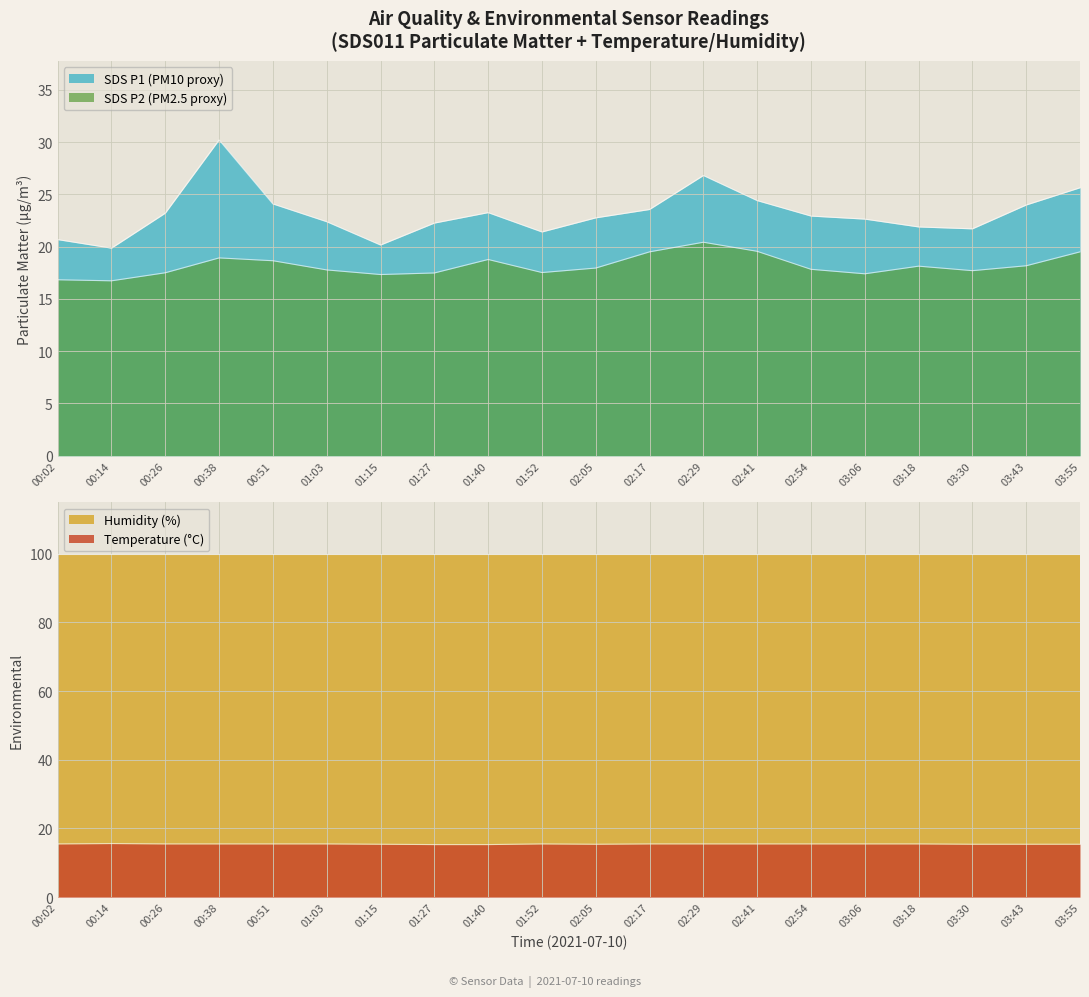

In SDS_P2, how many points are lower than both neighbors (excluding endpoints)?

5